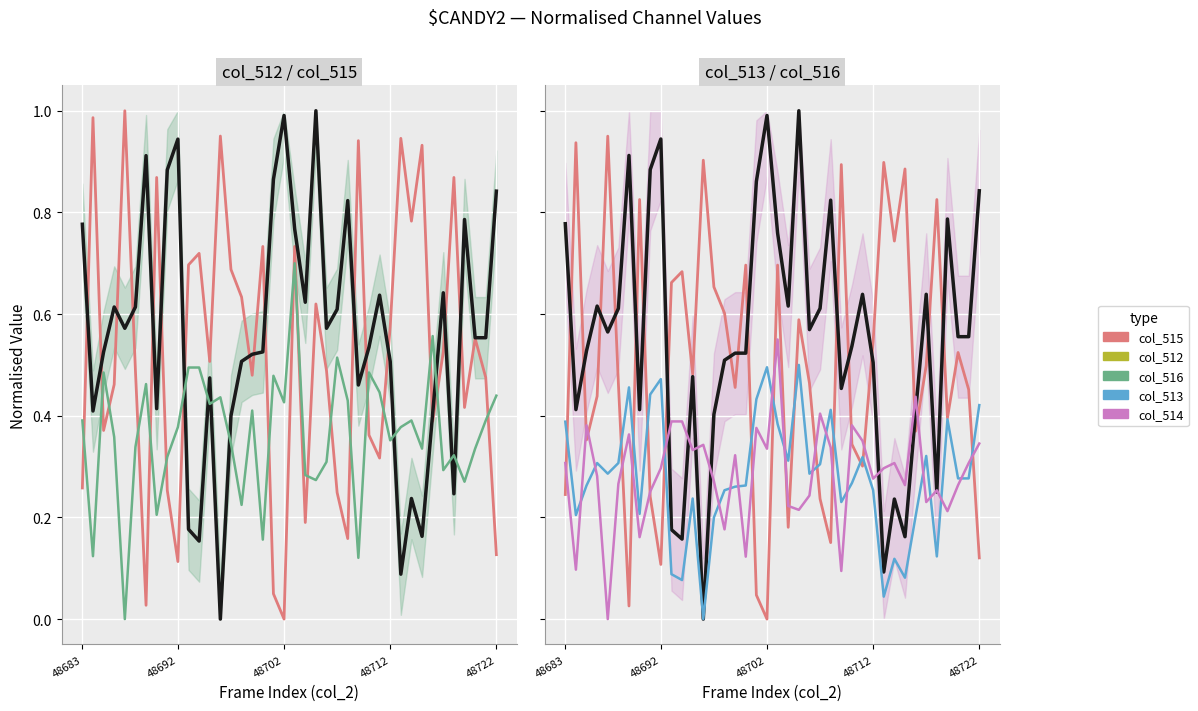

What is the approximate value of col_515 (S_bg style) at 14?

0.7